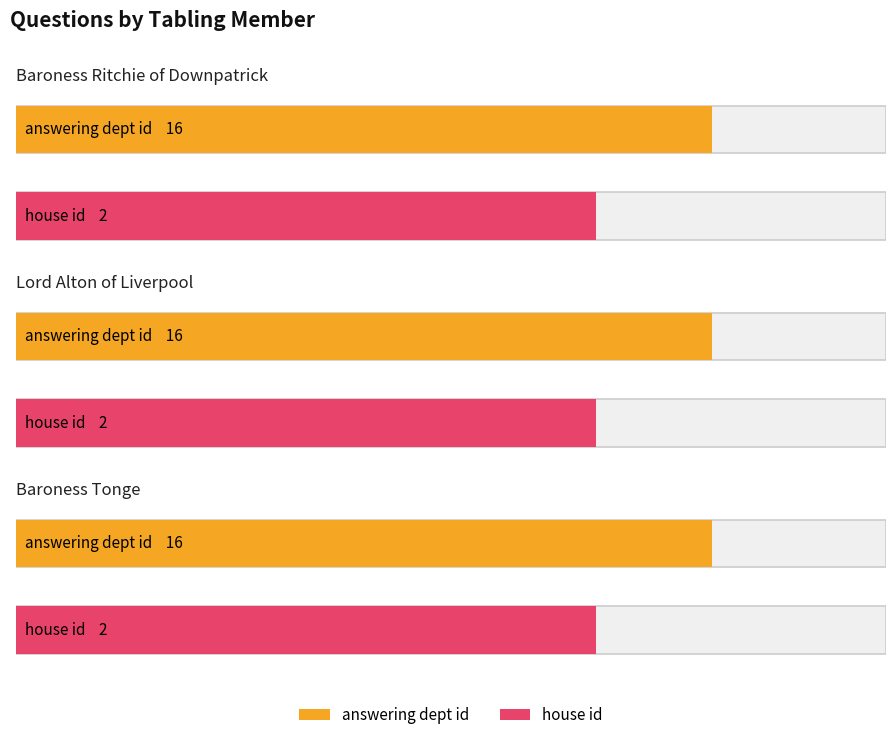

Are the bars horizontal?

Yes